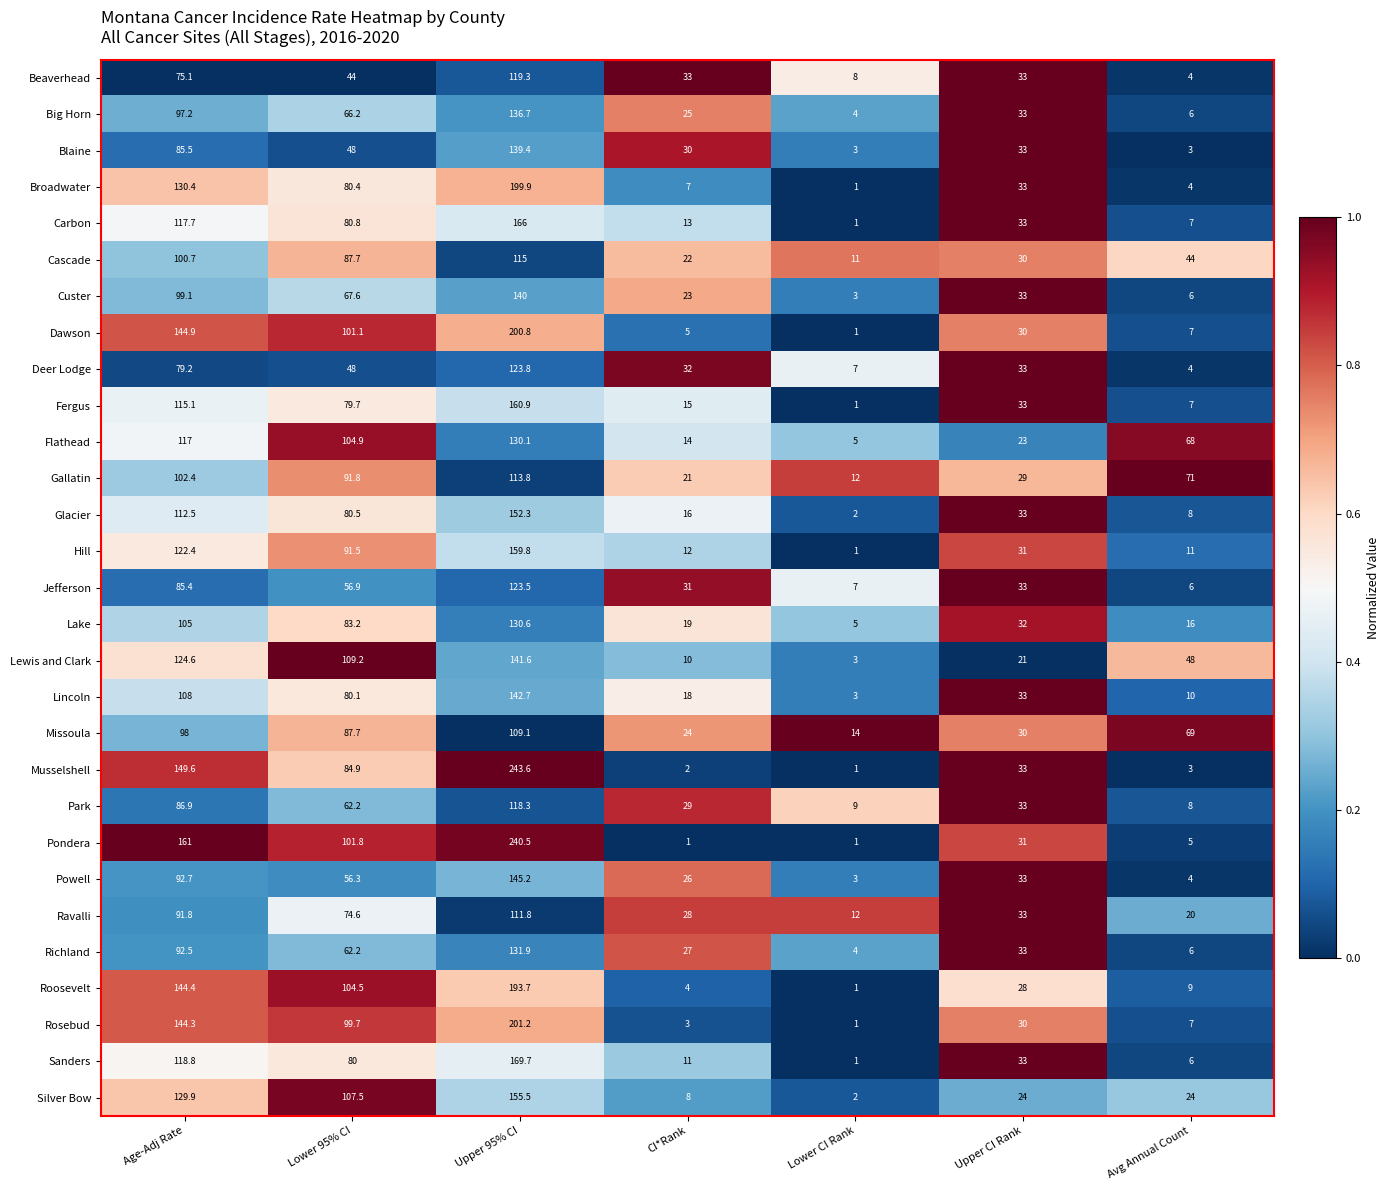

At which category is the sum across all series the highest?

Upper 95% CI